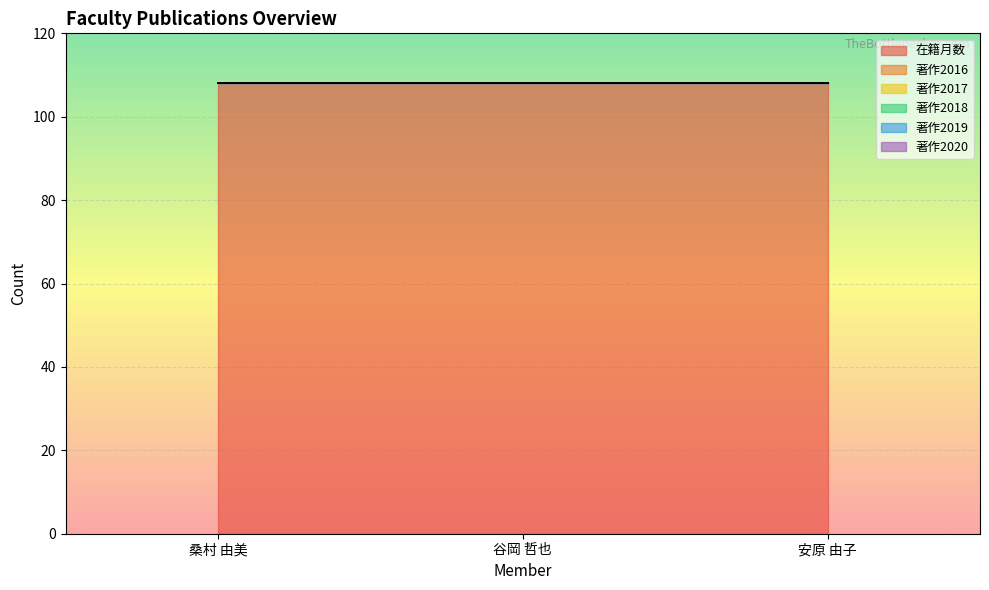

What is the total value across all series at 安原 由子?

108